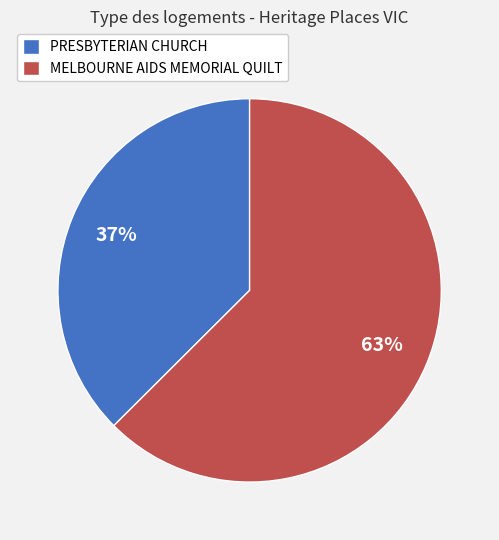

Which category has the biggest portion of the pie?

MELBOURNE AIDS MEMORIAL QUILT